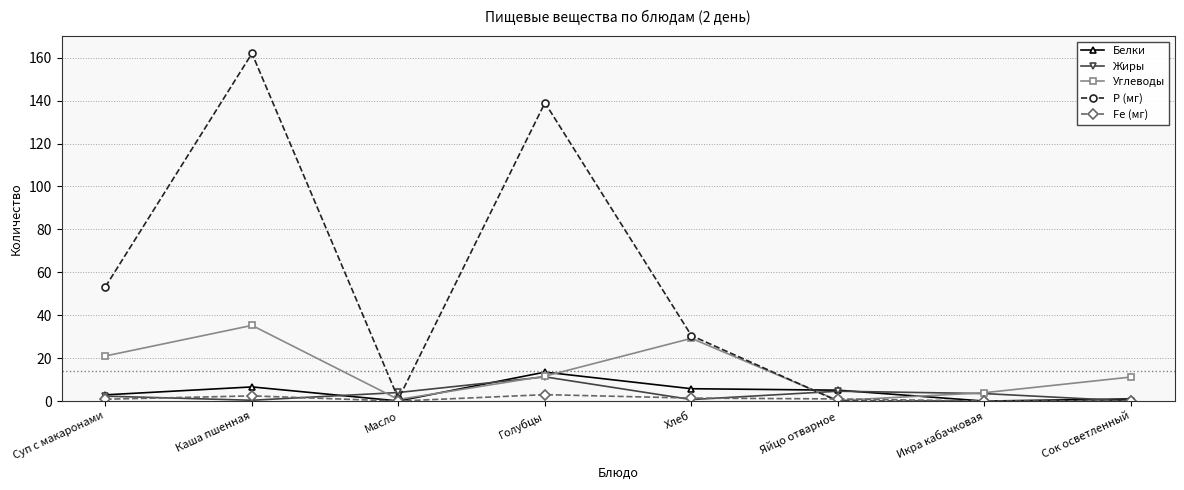

Where does the Белки series first go above 5?

Каша пшенная